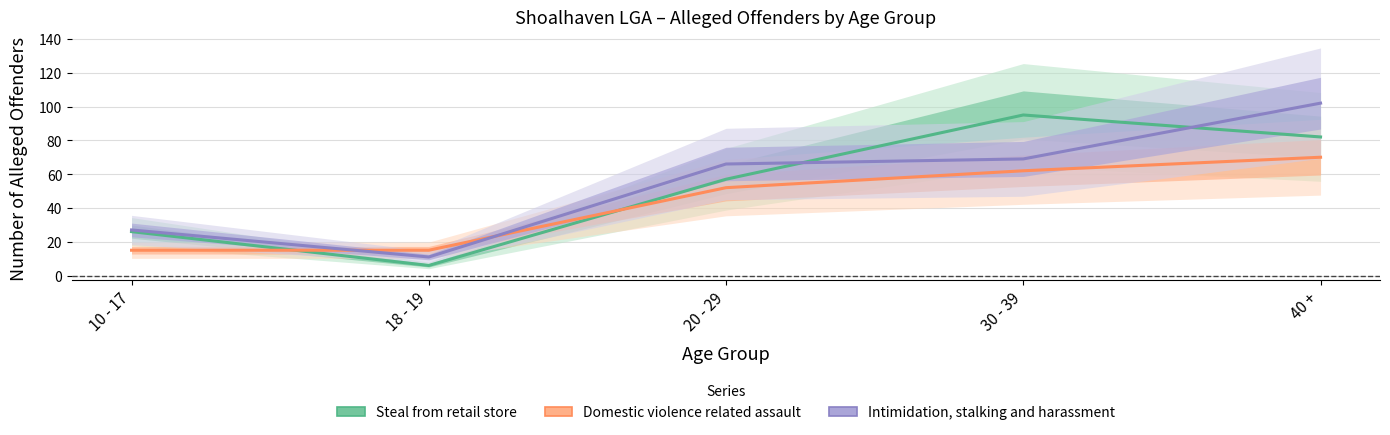

At which category does Steal from retail store reach its first local peak?

30 - 39